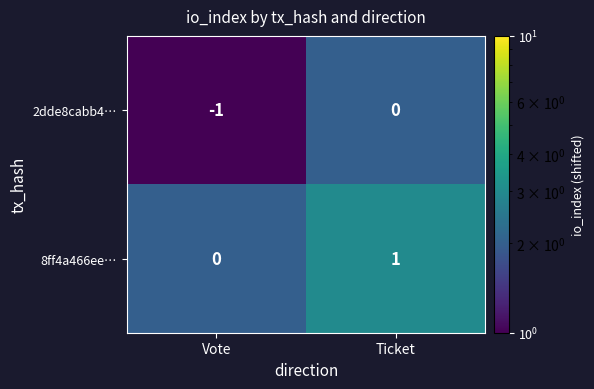

What is the total value across all series at Vote?

-1